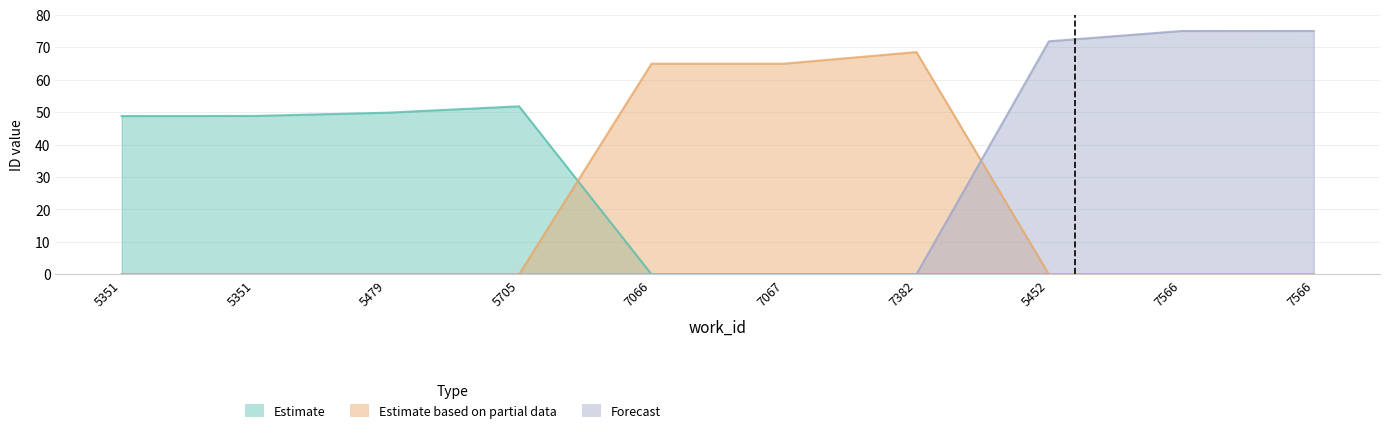

True or false: Estimate and Forecast cross at least once.

False